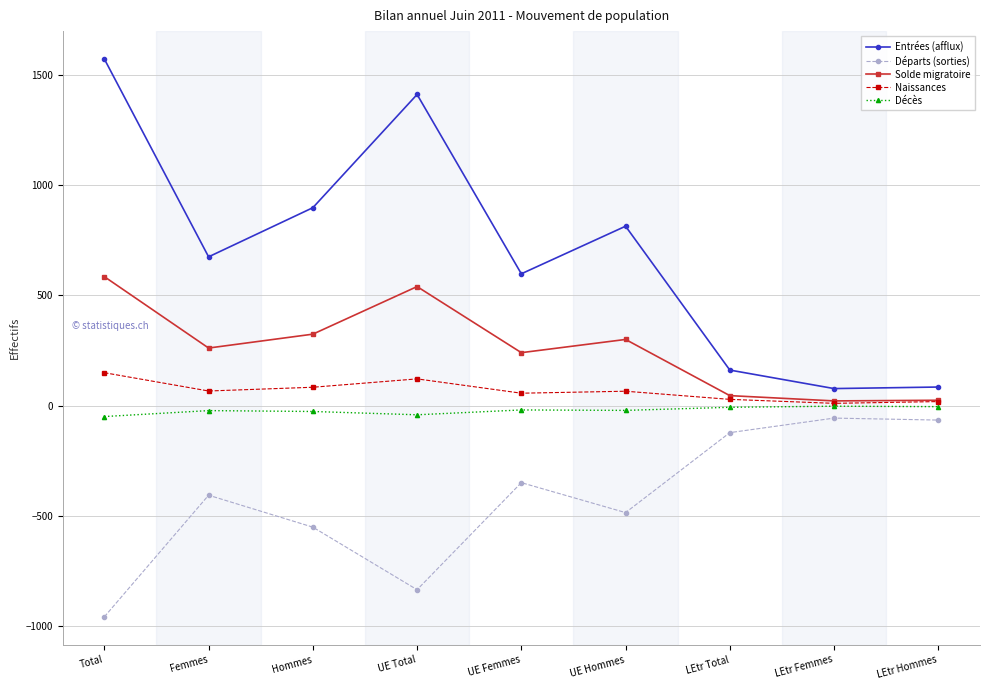

What is the label of the 5th point from the right?

UE Femmes